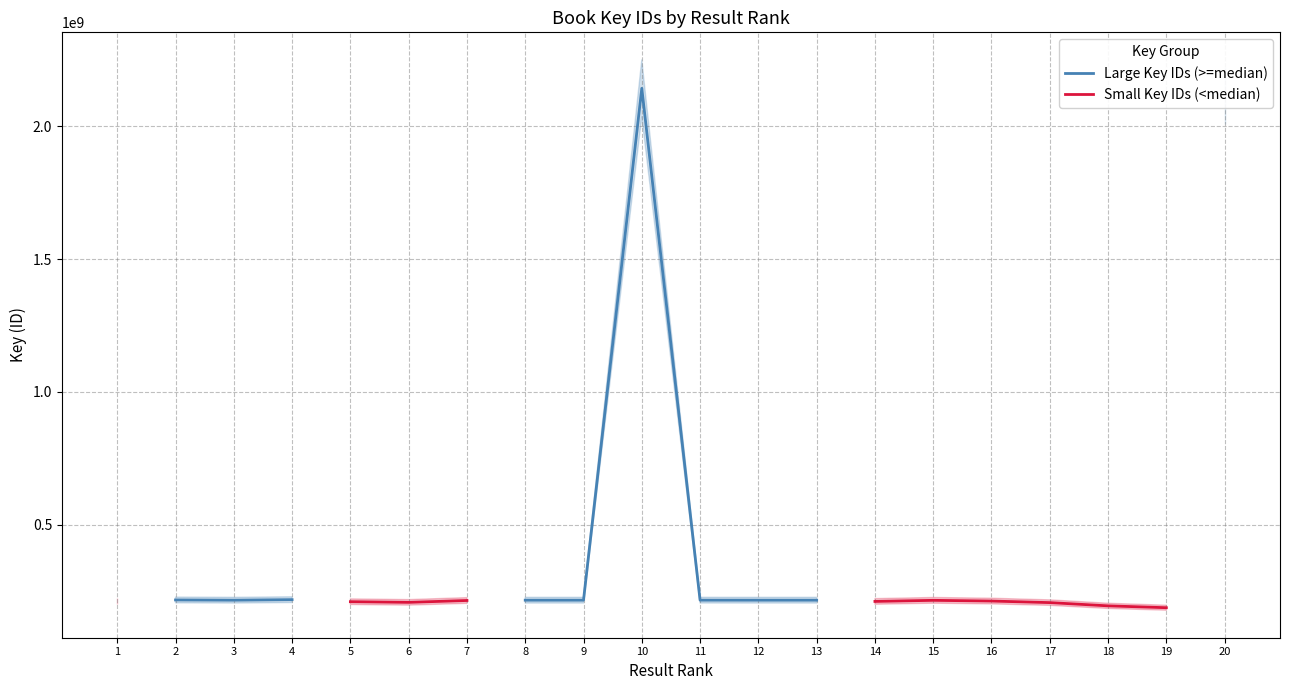

Is it true that Large Key IDs (>=median) equals 64902976.0 at 3?

False